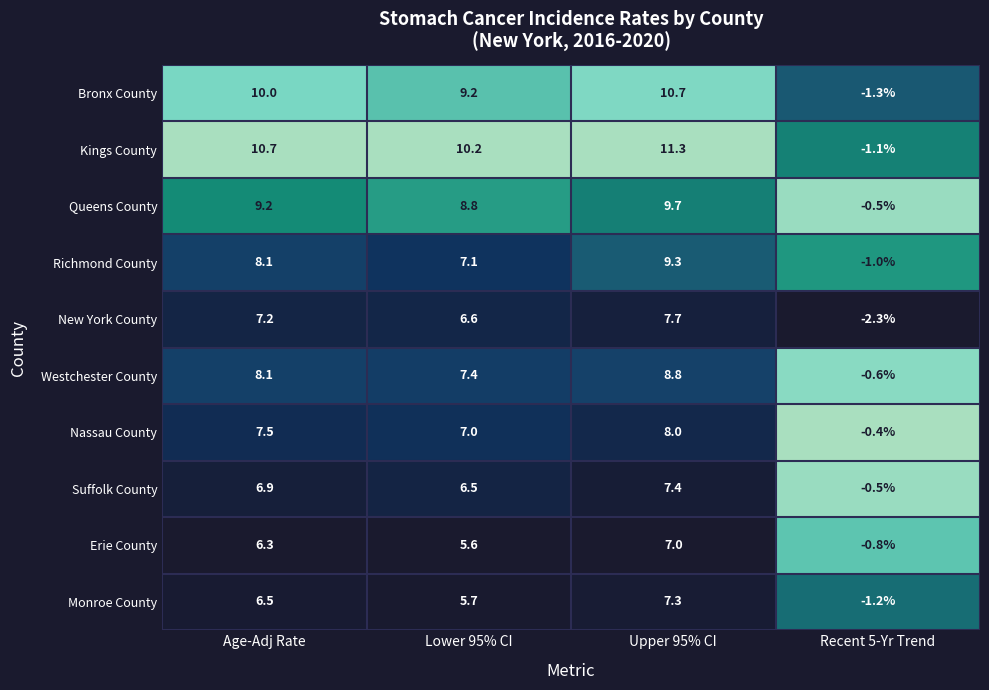

What is the sum of the Bronx County values at Age-Adj Rate and Lower 95% CI?

19.2